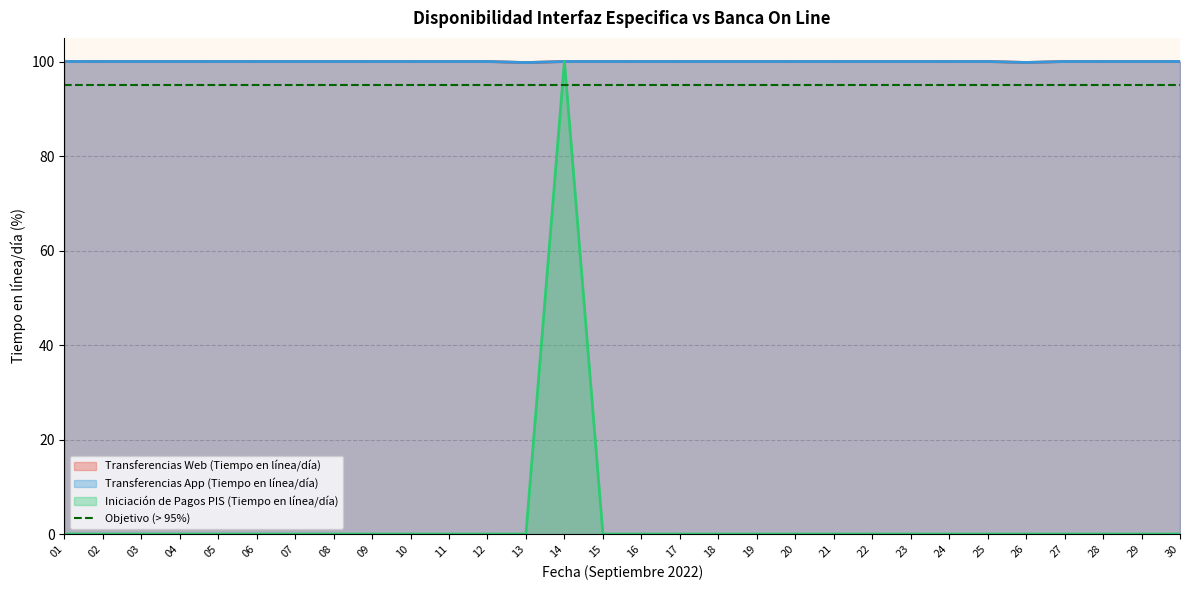

At which category does the chart reach its peak across all series?

01